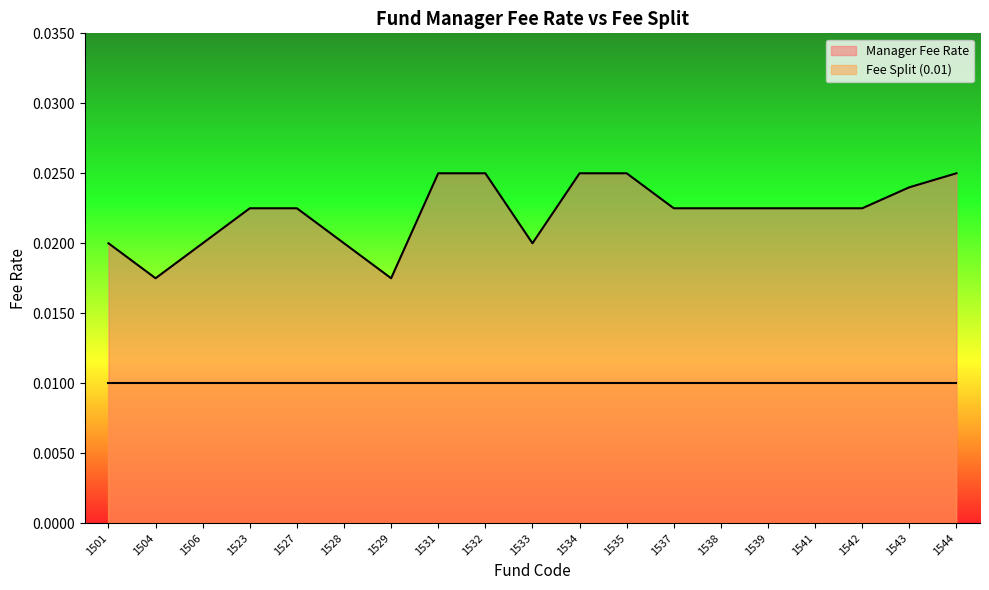

What is the sum of all values?

0.4